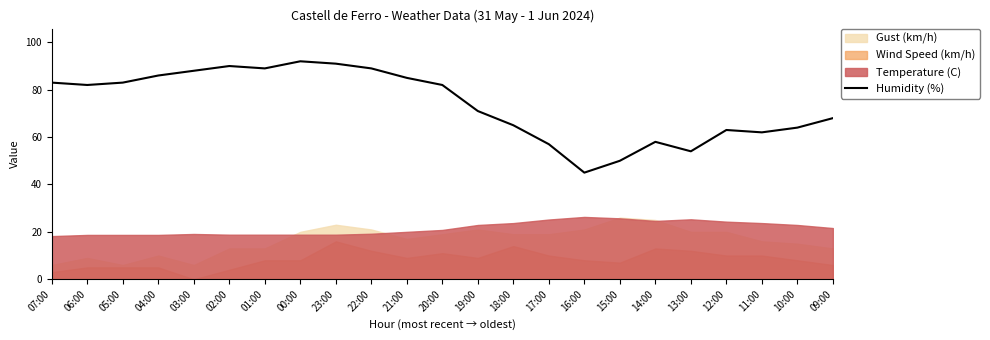

Rank the categories by value from lowest to highest.

16:00, 15:00, 13:00, 17:00, 14:00, 11:00, 12:00, 10:00, 18:00, 09:00, 19:00, 06:00, 20:00, 07:00, 05:00, 21:00, 04:00, 03:00, 01:00, 22:00, 02:00, 23:00, 00:00